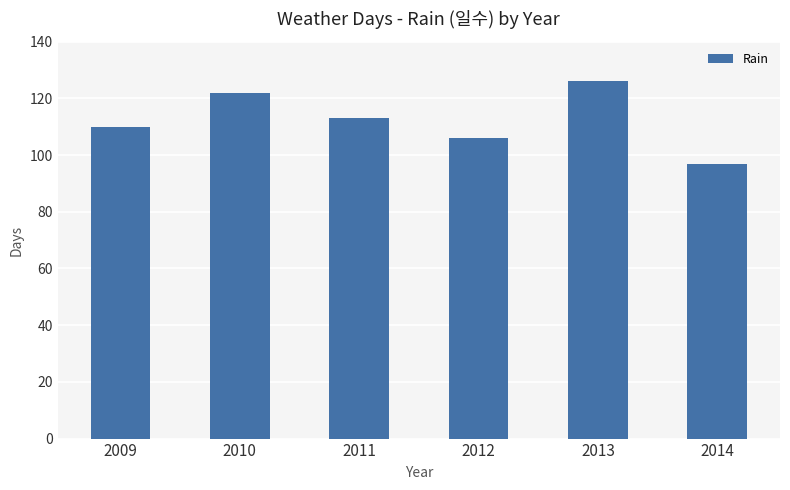

The chart shows a value of 163 at 2011. True or false?

False